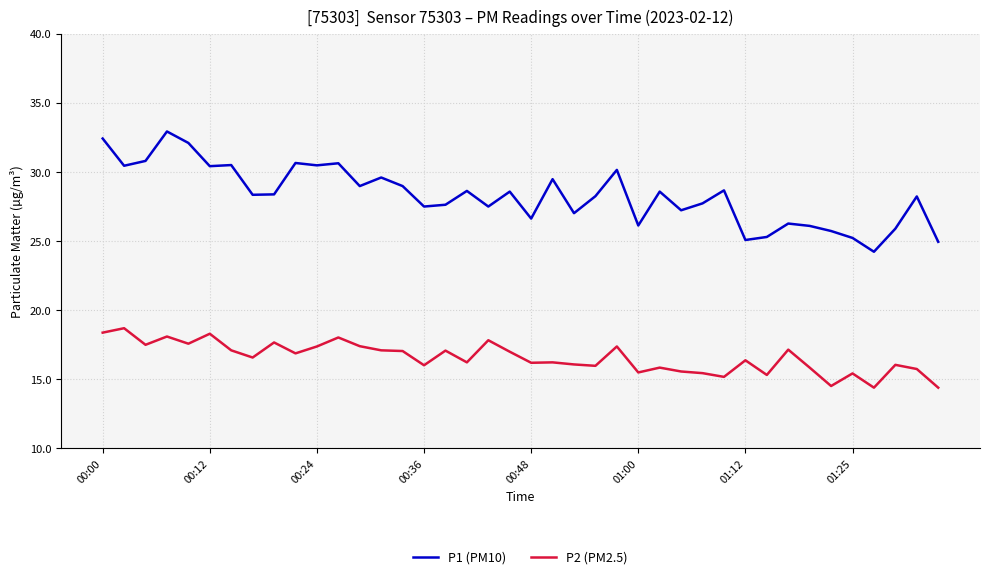

Which series has the largest total across all categories?

P1 (PM10)